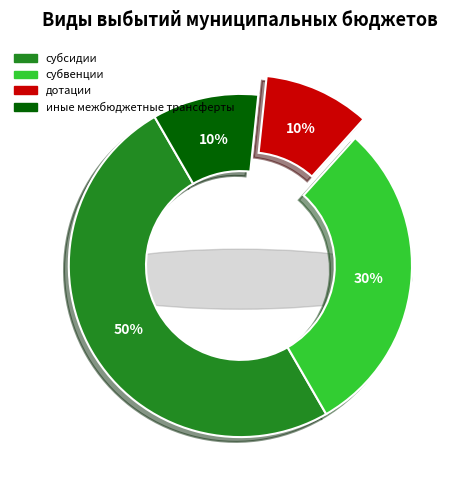

True or false: субсидии accounts for 50% of the total.

True